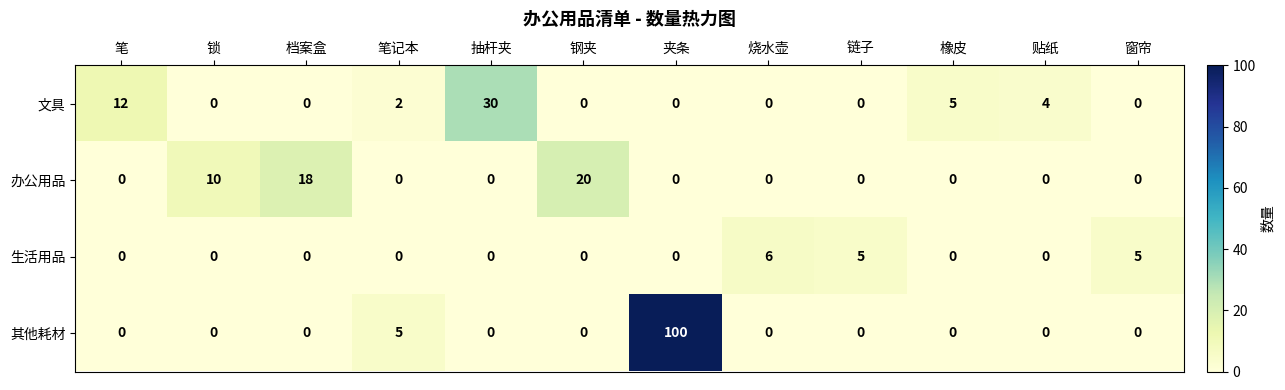

Which series has the largest total across all categories?

其他耗材